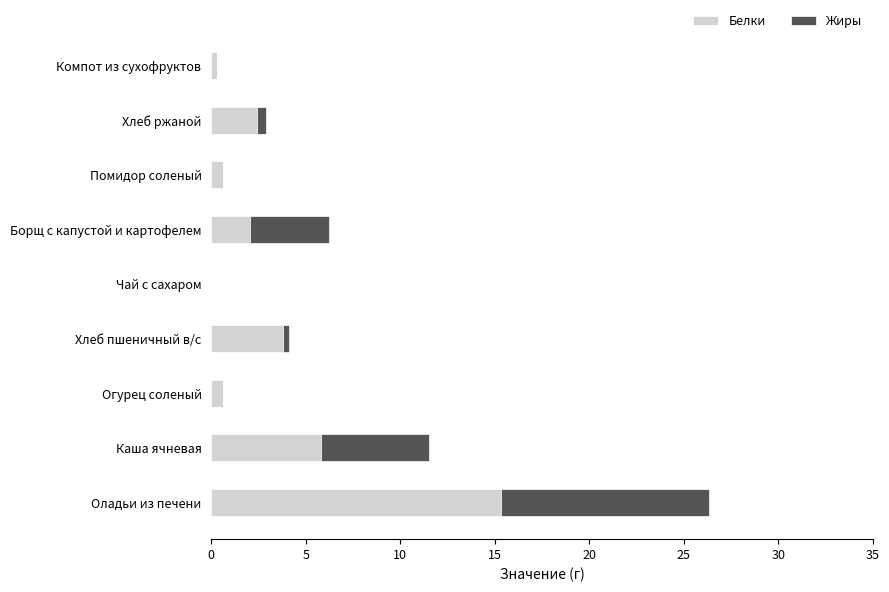

At which label does Белки reach its peak?

Оладьи из печени